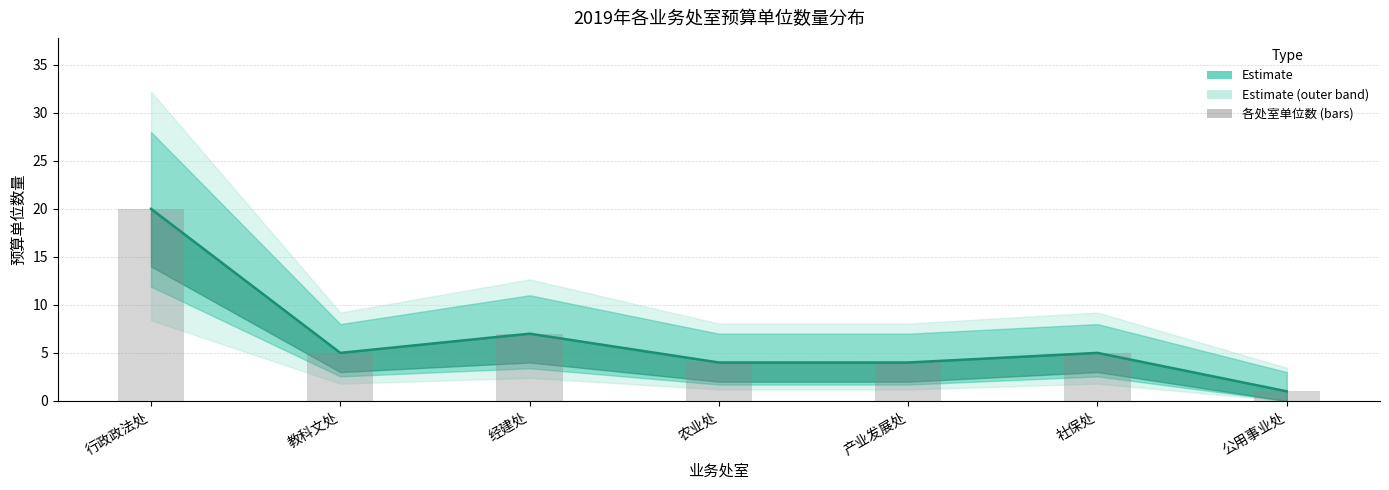

Where does the 各处室单位数 series first go above 5?

行政政法处